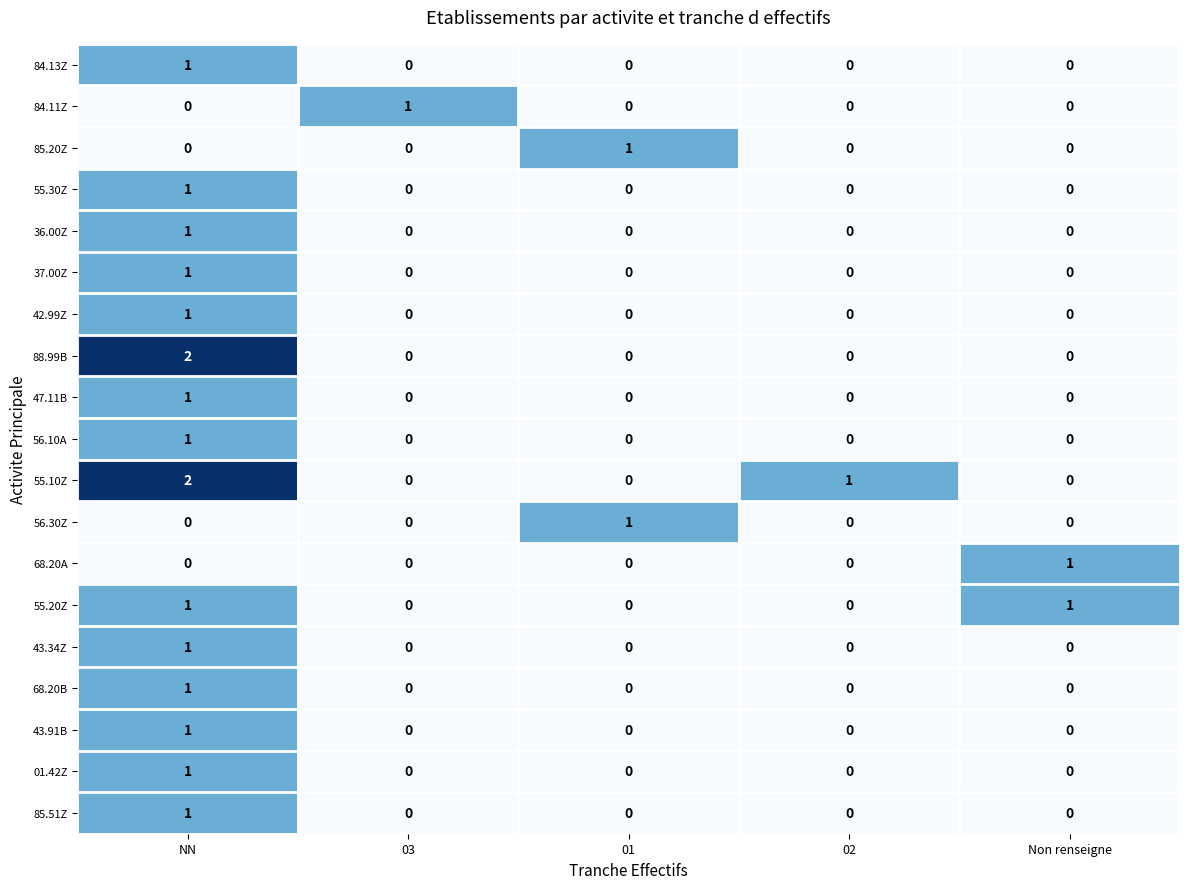

At which category does the chart reach its peak across all series?

NN